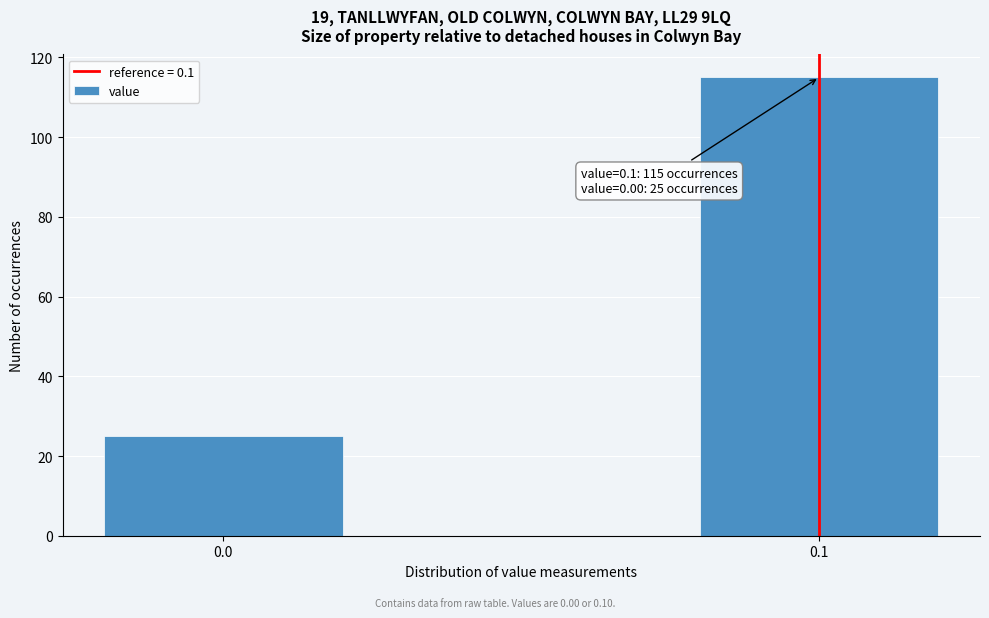

Reading left to right, transcribe all the data shown in this chart.

0.0=25	0.1=115